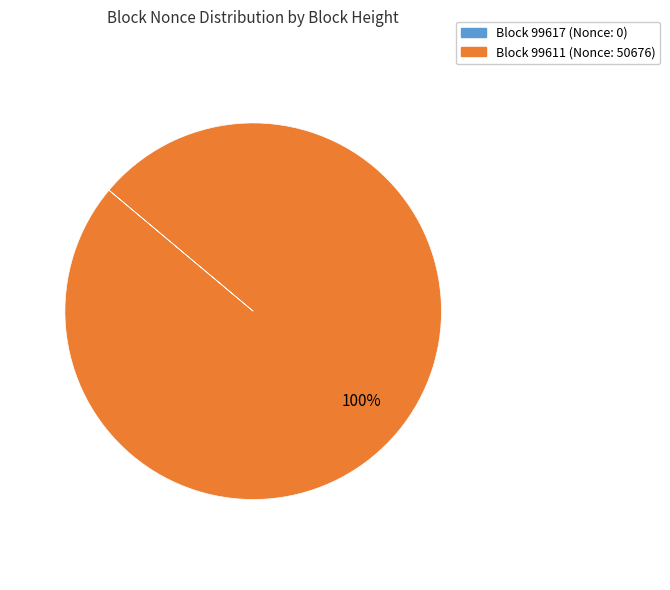

To the nearest percent, what is the average slice percentage?

50%